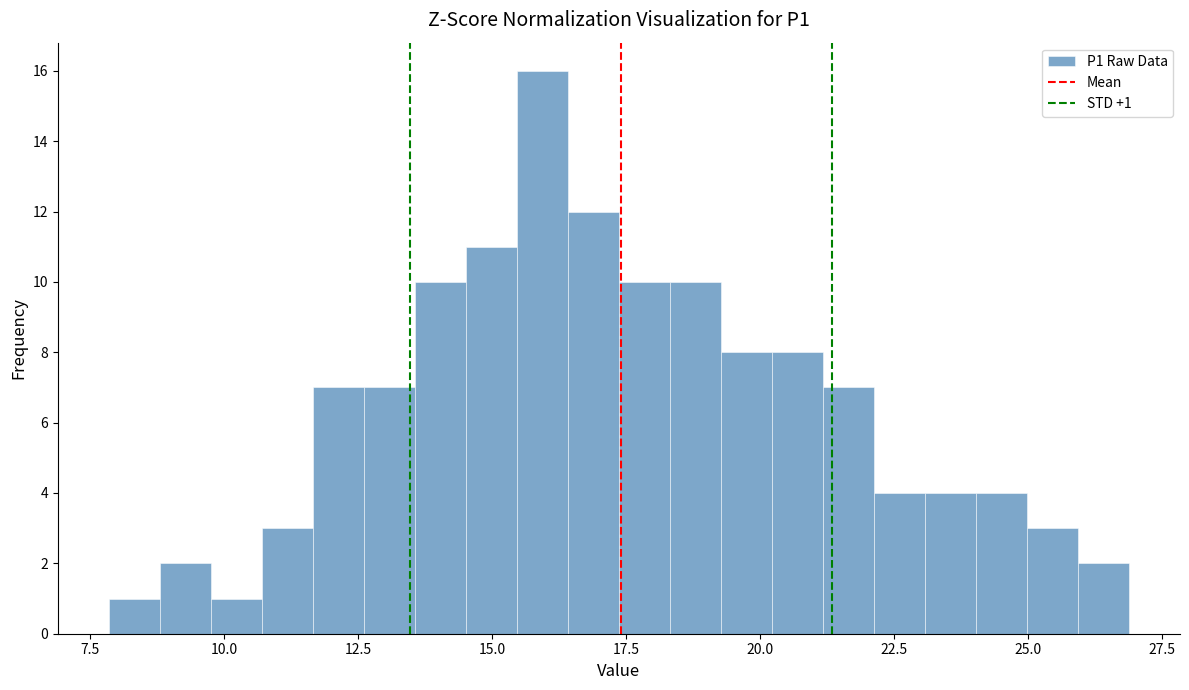

Read against the x-axis, roughly where is the centre of the tallest bar?

16.0